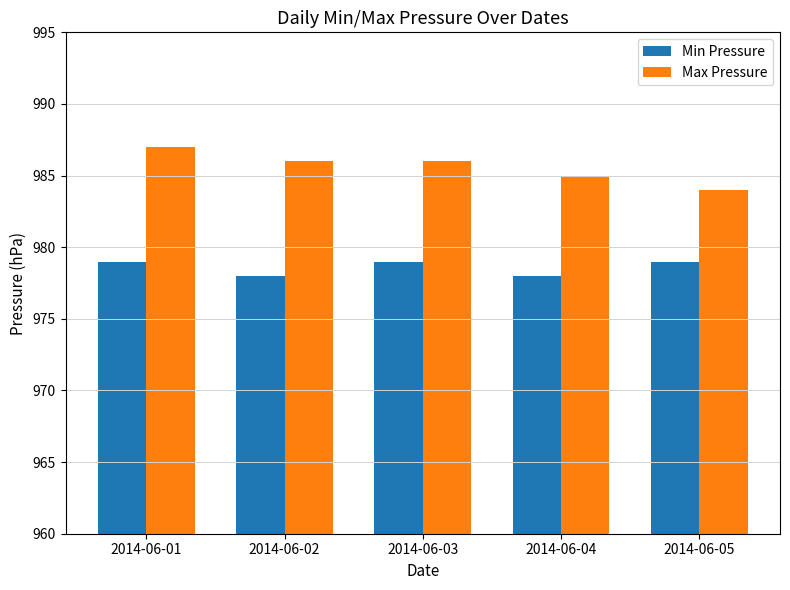

List the series in order of their overall mean, highest first.

Max Pressure, Min Pressure